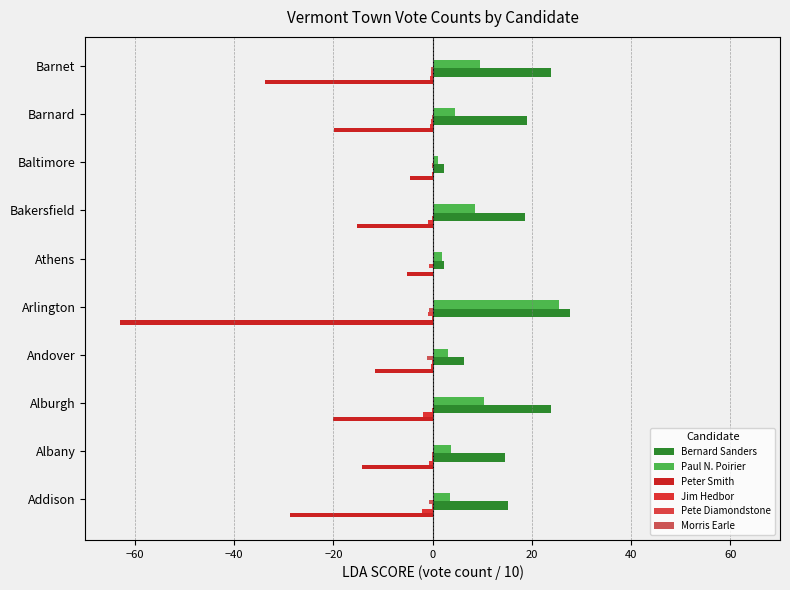

How many series are shown in this chart?

6